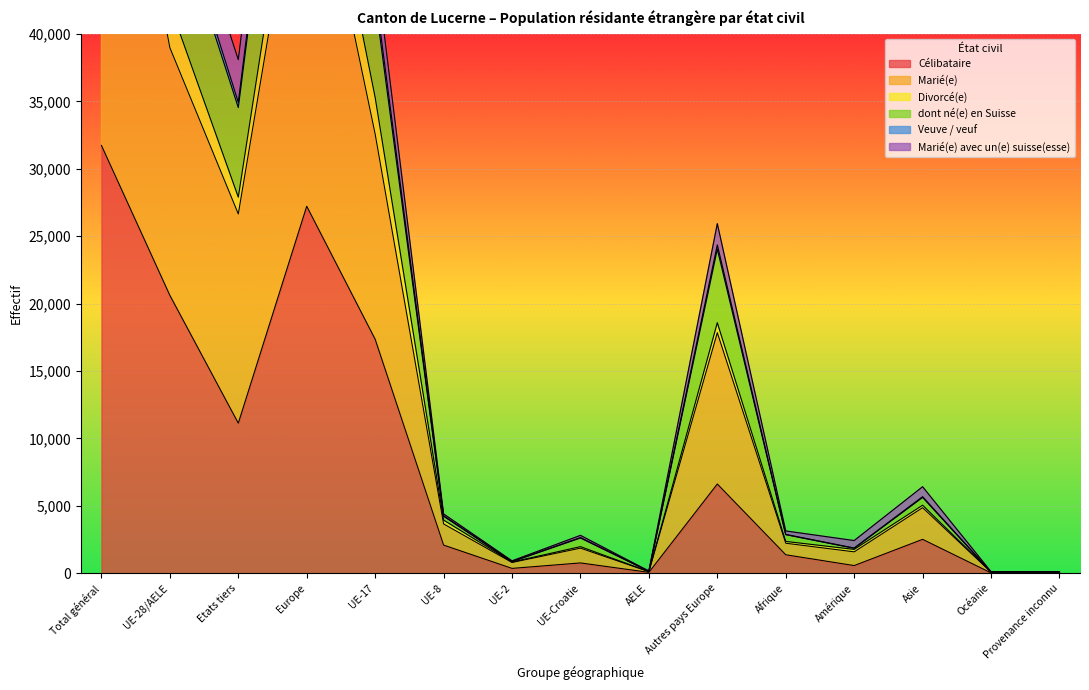

Where is Célibataire nearest to the value 15876?

UE-17